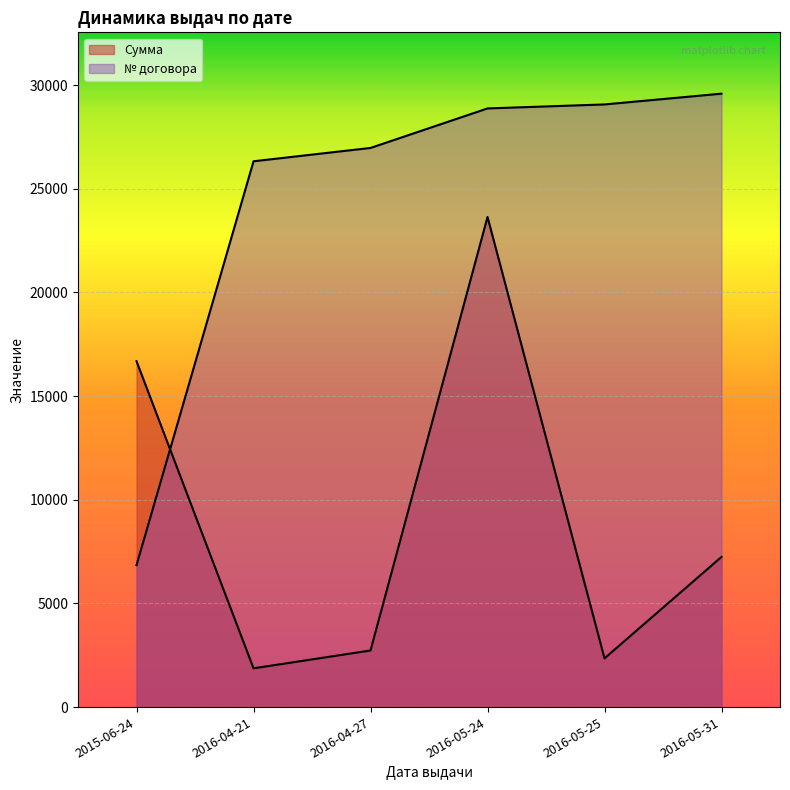

How many data points in № договора are above 28876?

2